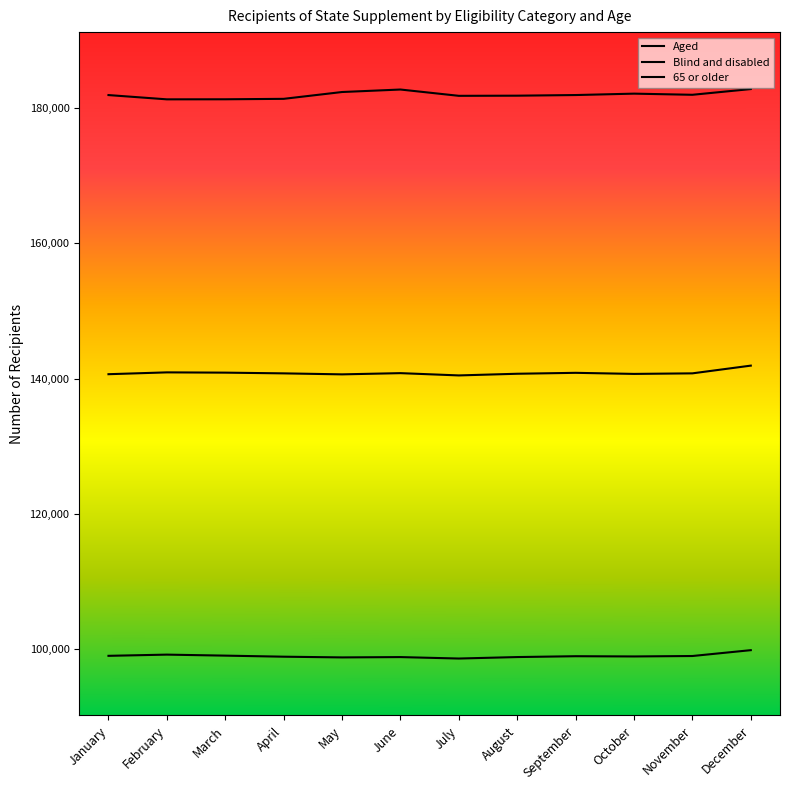

What is the difference between the 65 or older values at March and October?

187